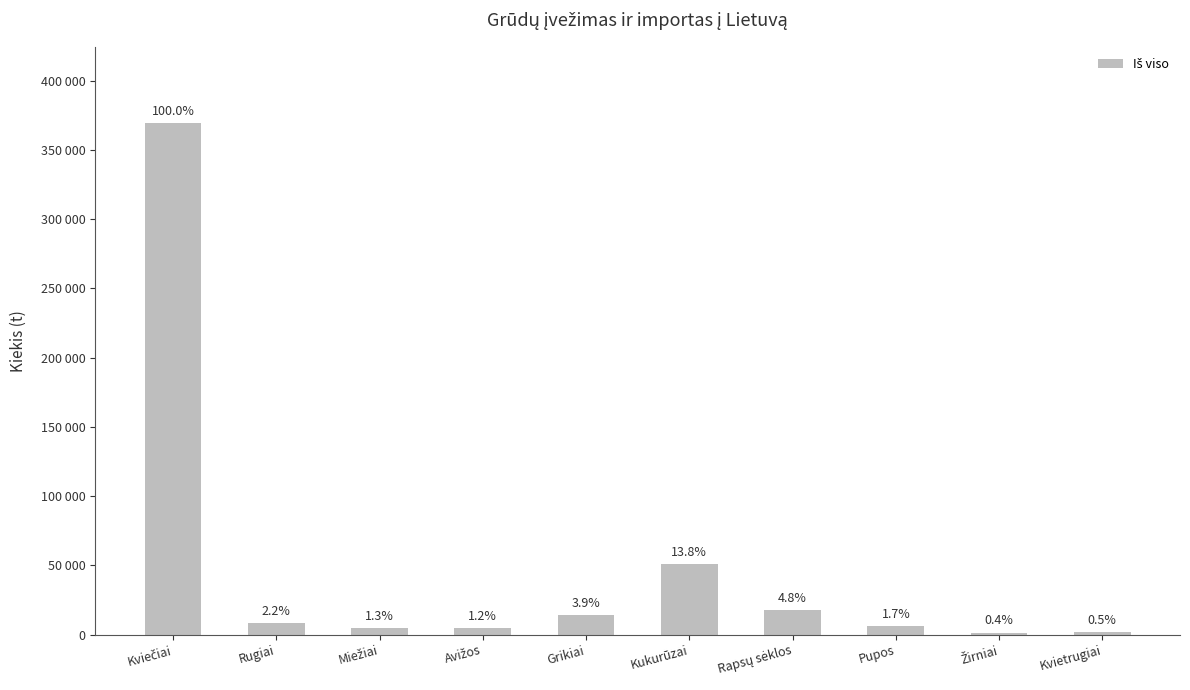

What is the label of the 7th bar from the left?

Rapsų sėklos